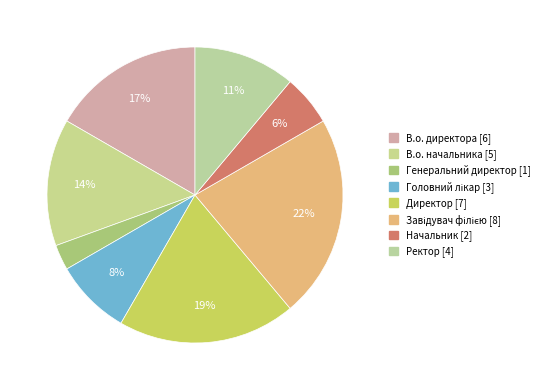

How many segments does this pie chart have?

8